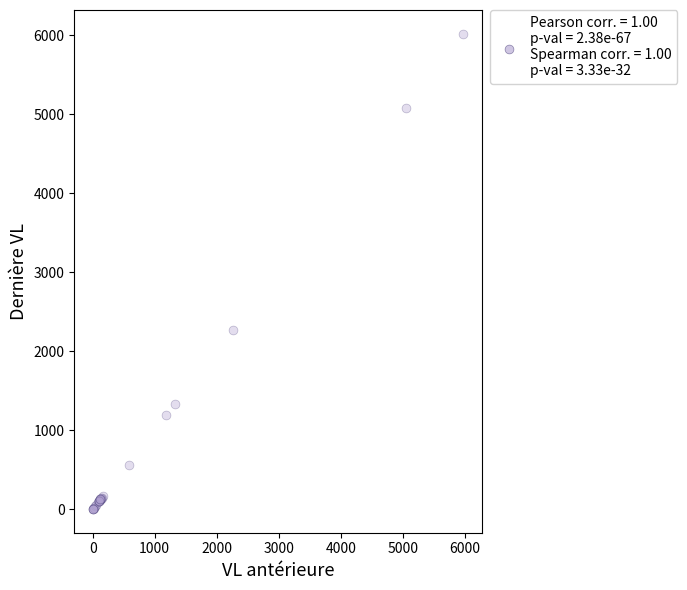

What Y value in the scatter plot is closest to 3009?

2269.6